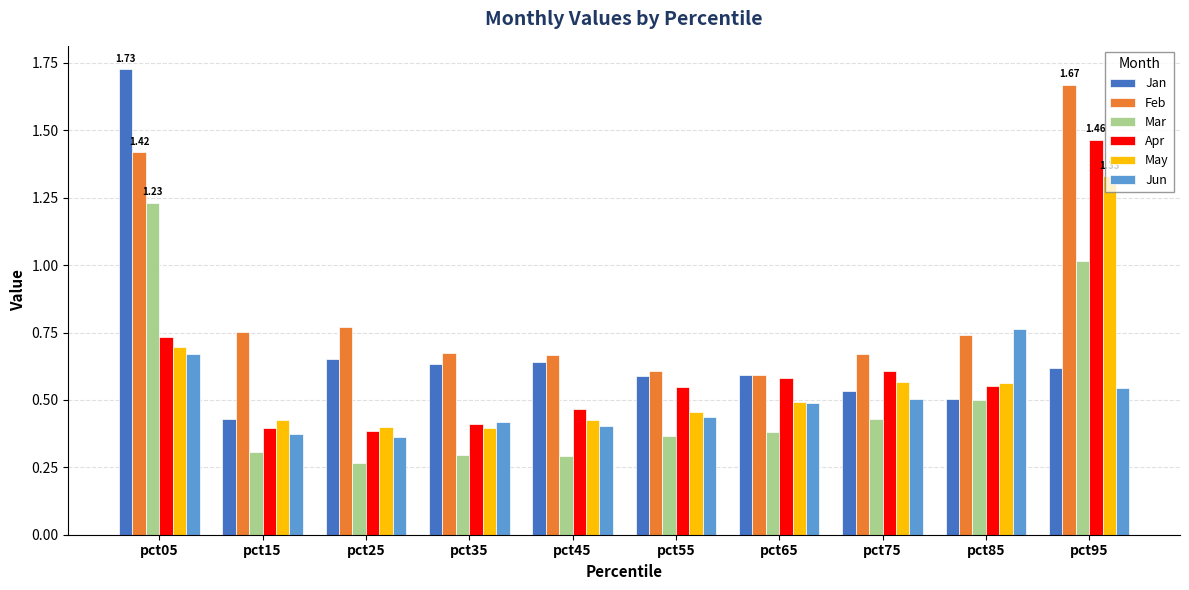

Is the value of Jan at pct35 greater than the value of Feb at pct15?

No